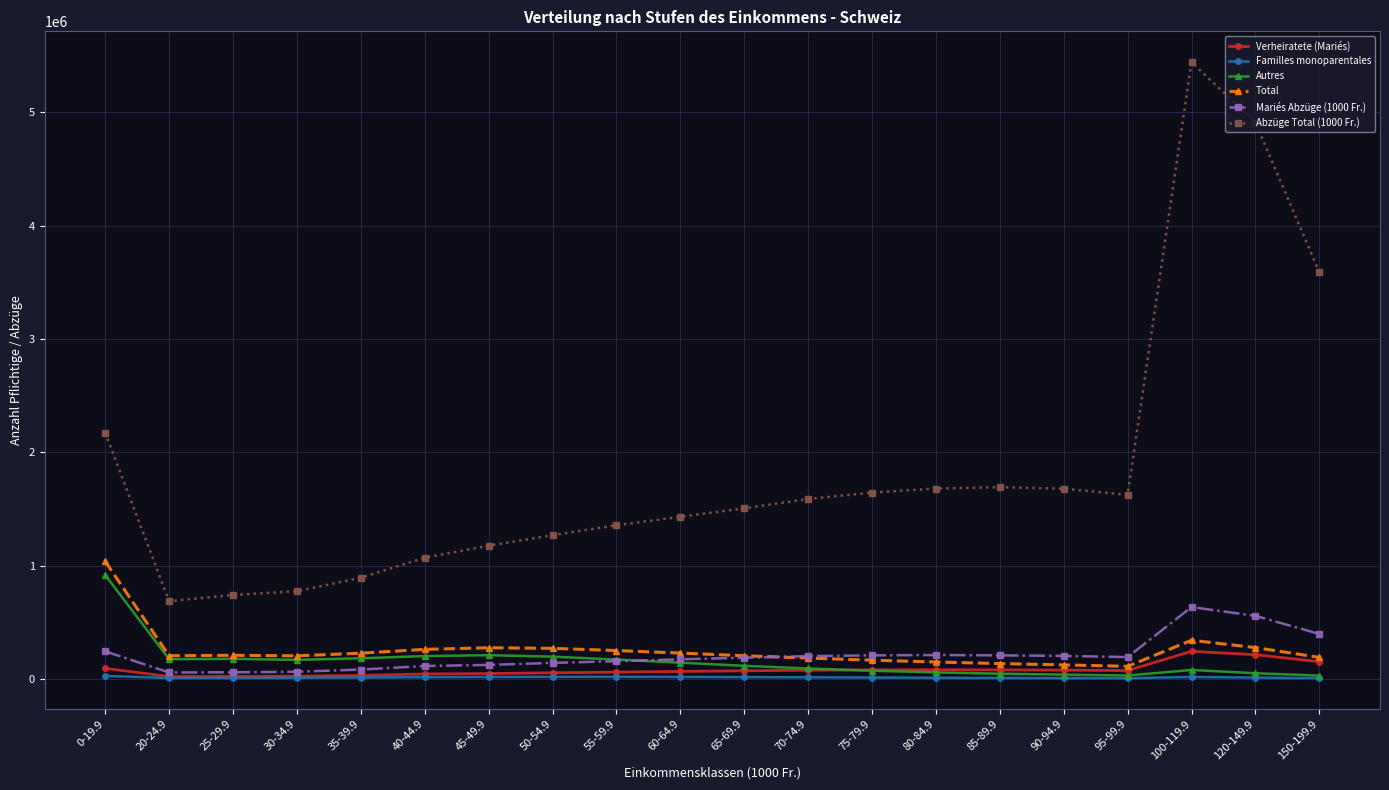

True or false: Autres has more than 1 interior local peaks.

True